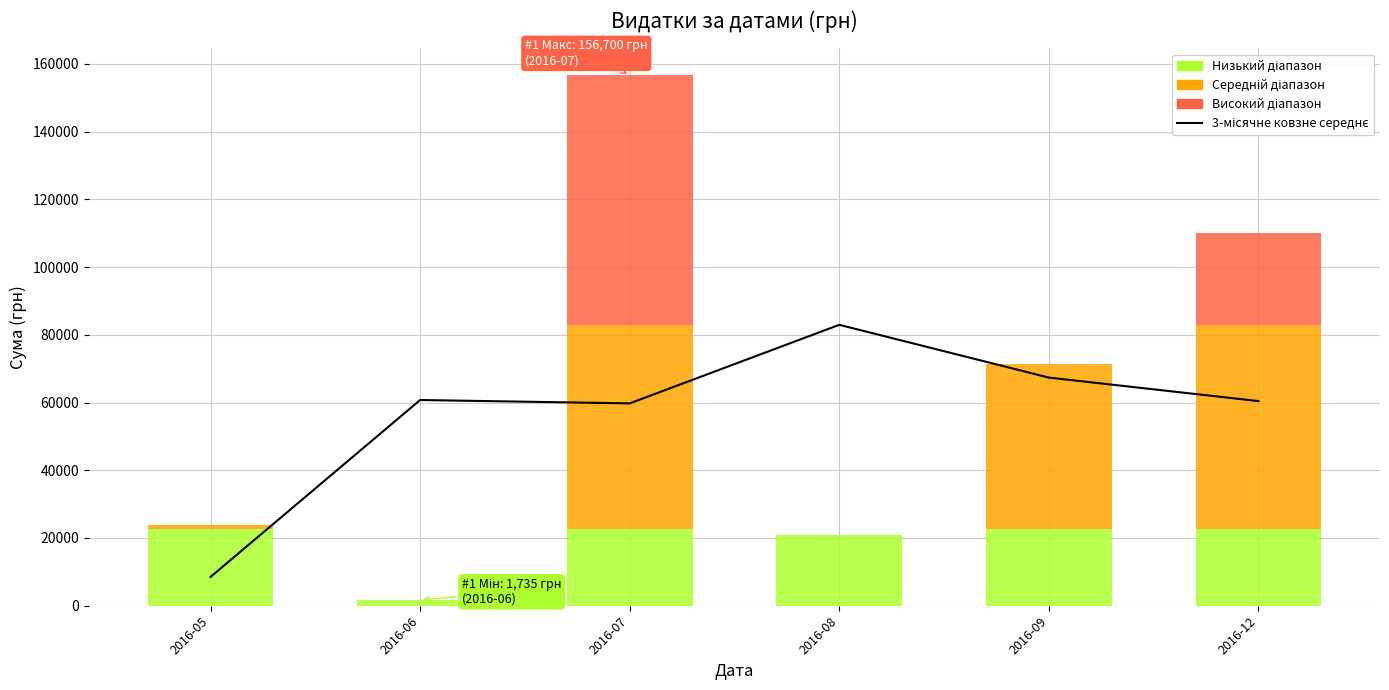

What is the greatest value displayed?

82941.2